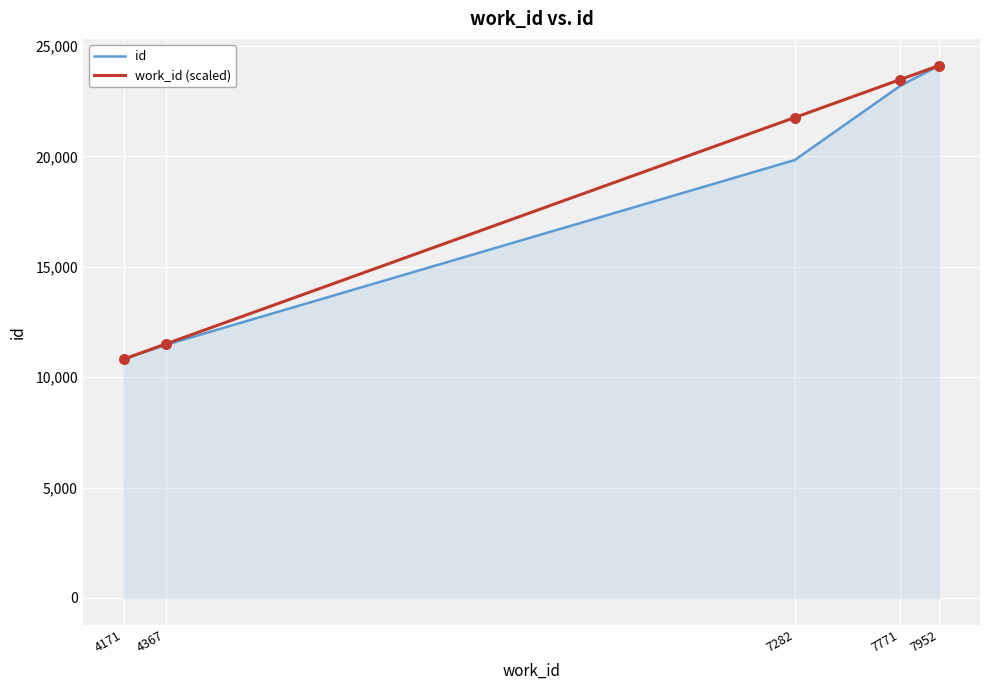

At which category is the sum across all series the highest?

7952